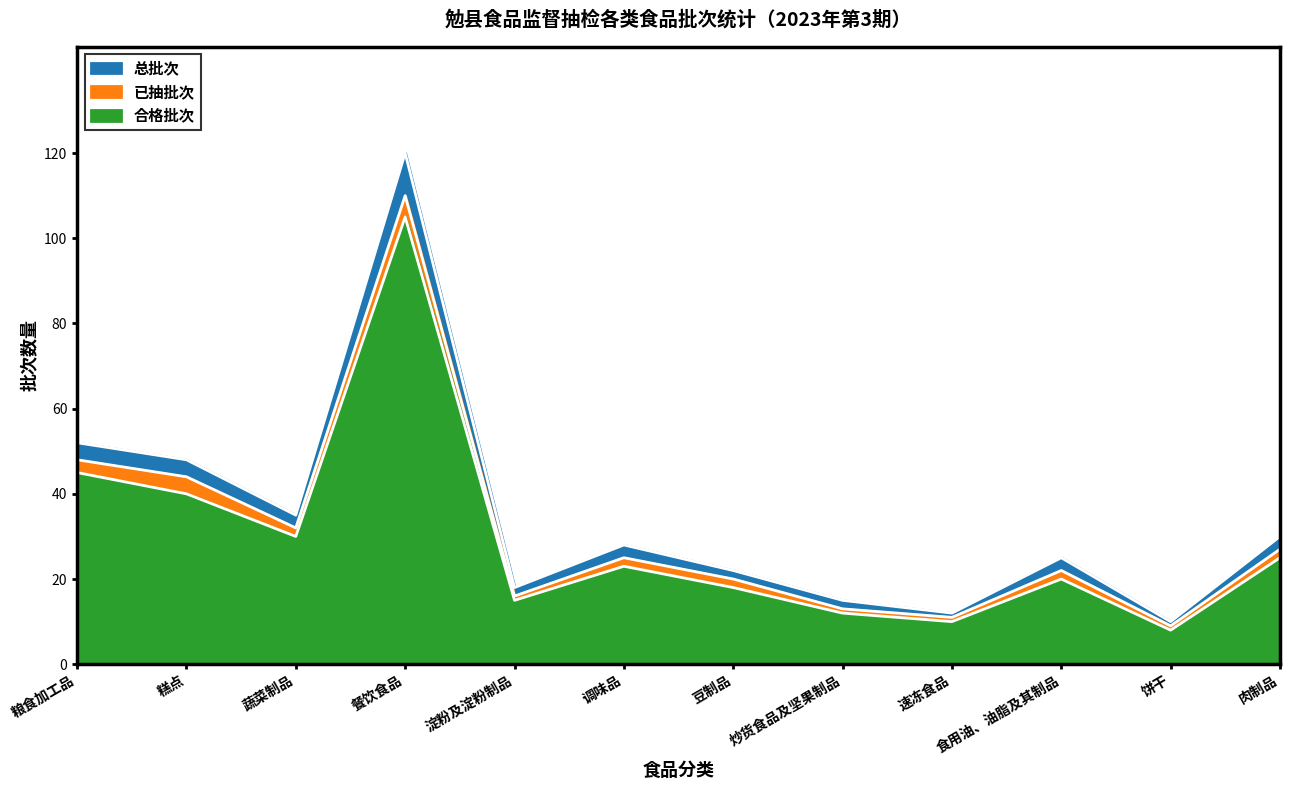

At which label is 合格批次 closest to 56?

粮食加工品